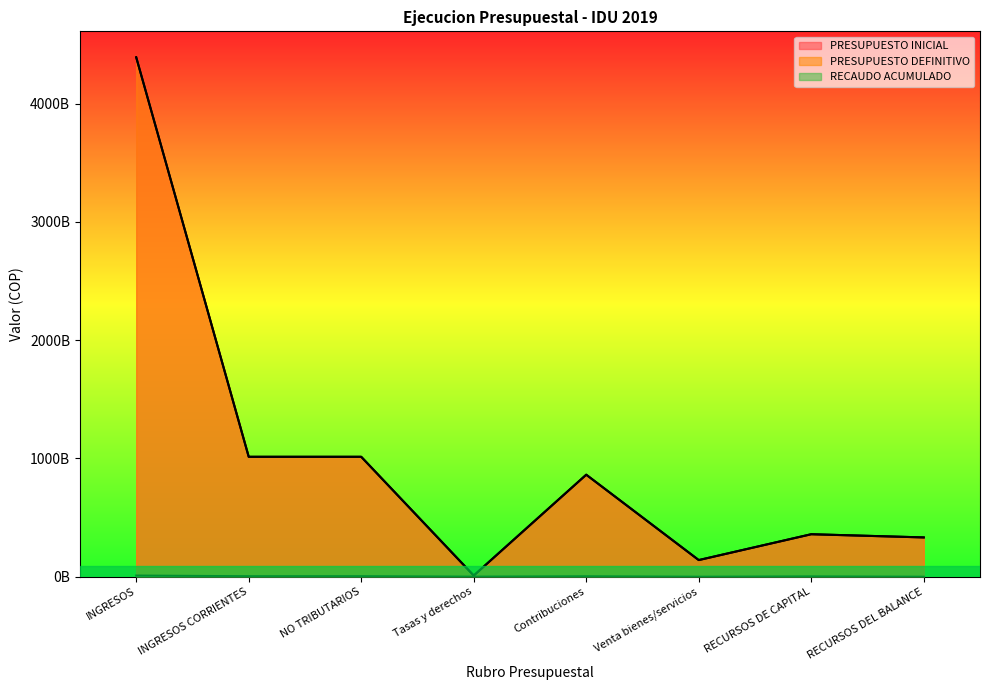

Where does the PRESUPUESTO DEFINITIVO series first go above 862663450000?

INGRESOS